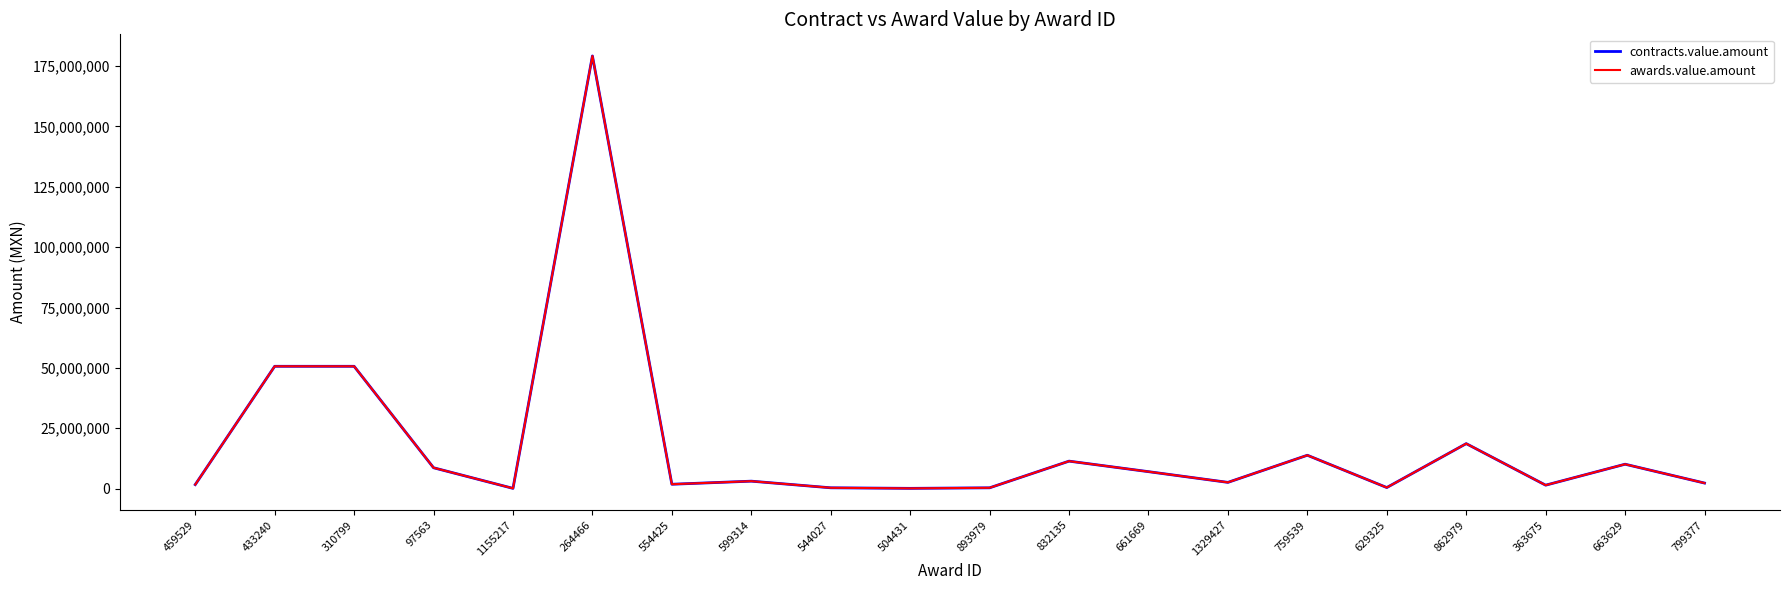

True or false: awards.value.amount and contracts.value.amount intersect in this chart.

False